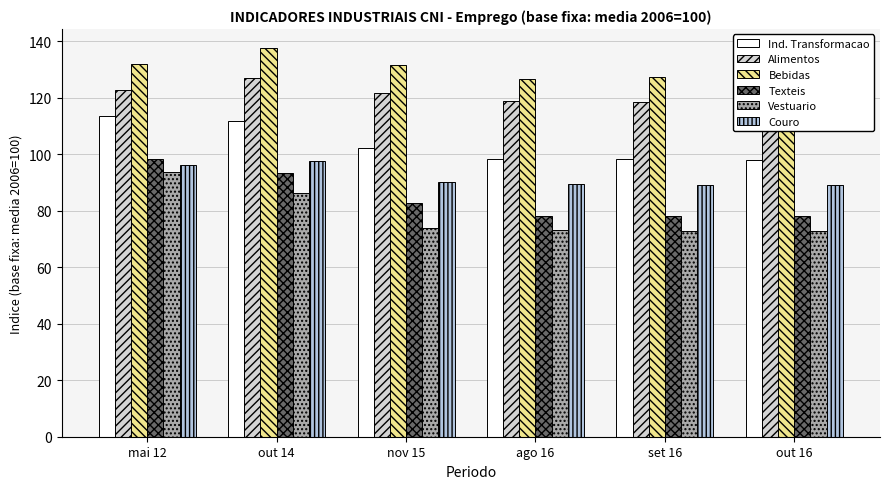

Is the value of Texteis at set 16 greater than the value of Ind. Transformacao at out 16?

No